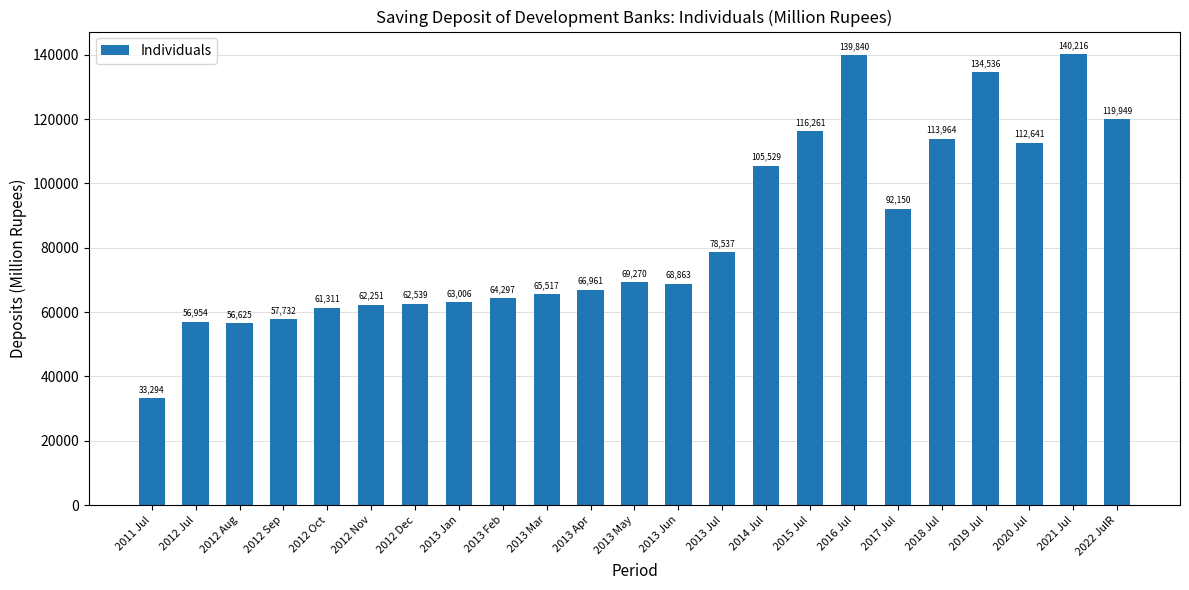

Approximately how many times larger is the value at 2011 Jul compared to 2013 Mar?

0.5